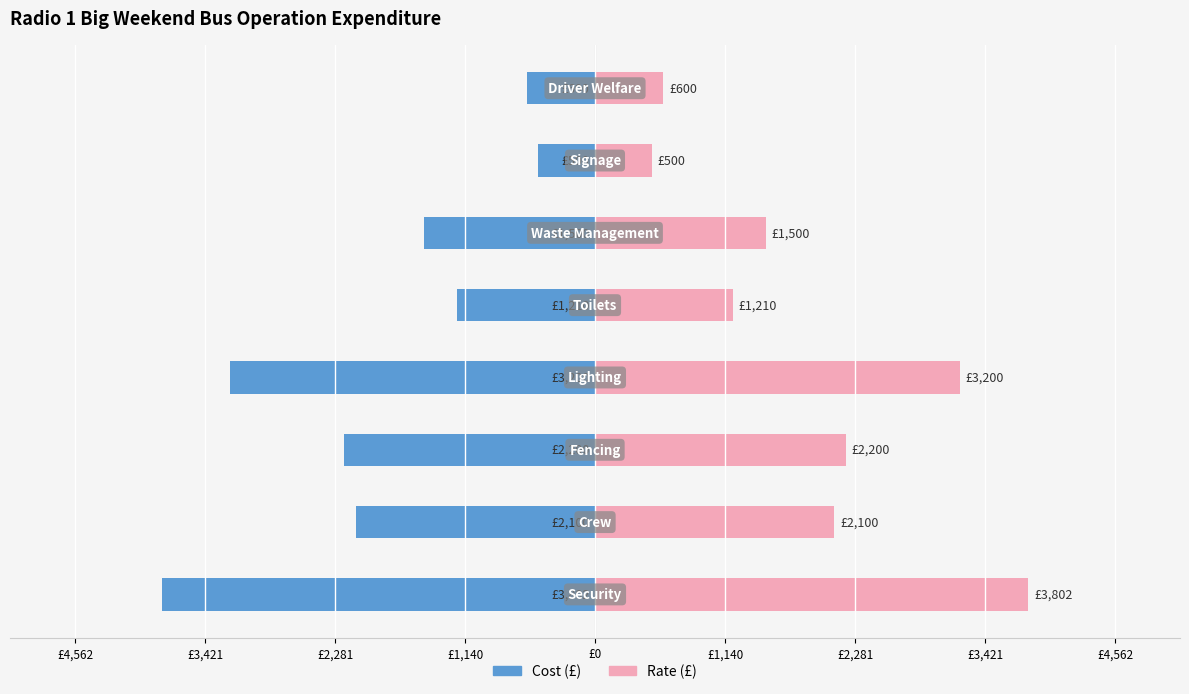

Rank the series by their maximum value, from highest to lowest.

Rate (£), Cost (£)